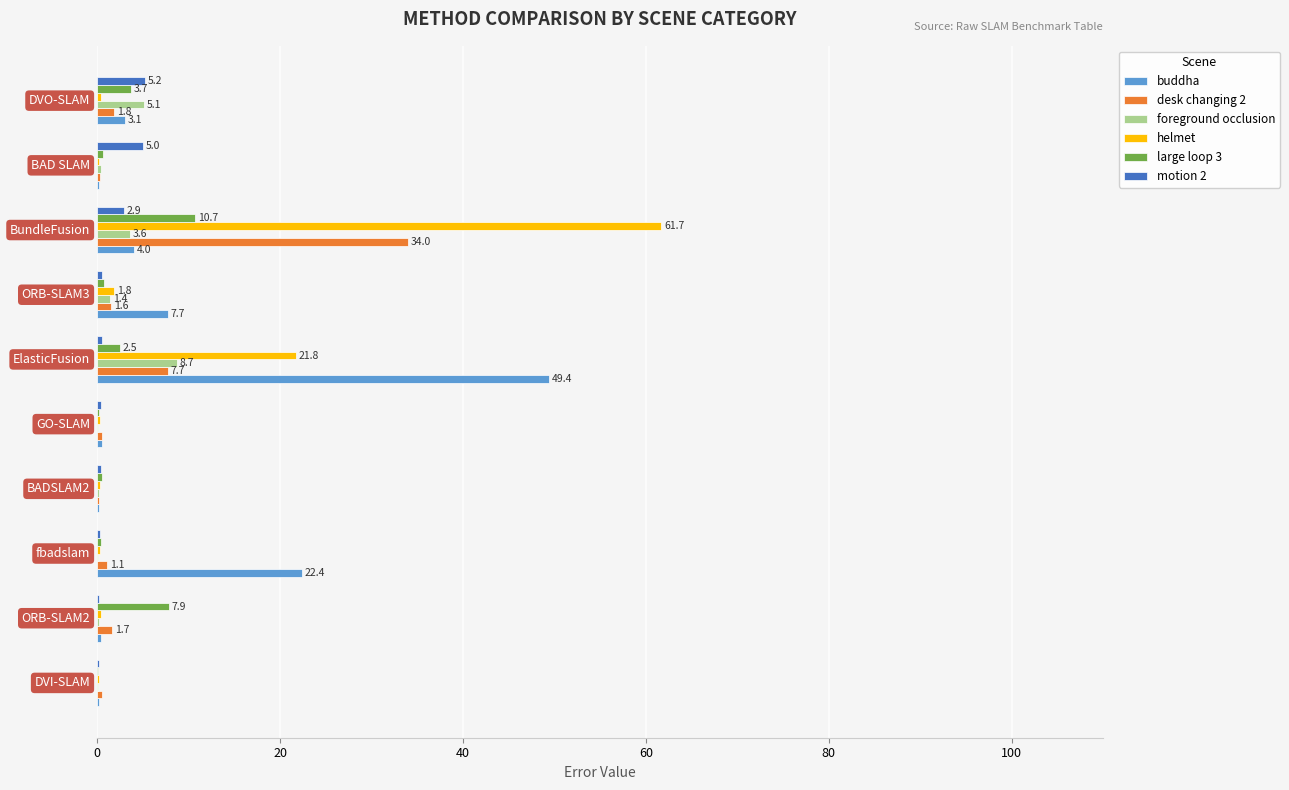

What is the greatest value displayed?

61.7